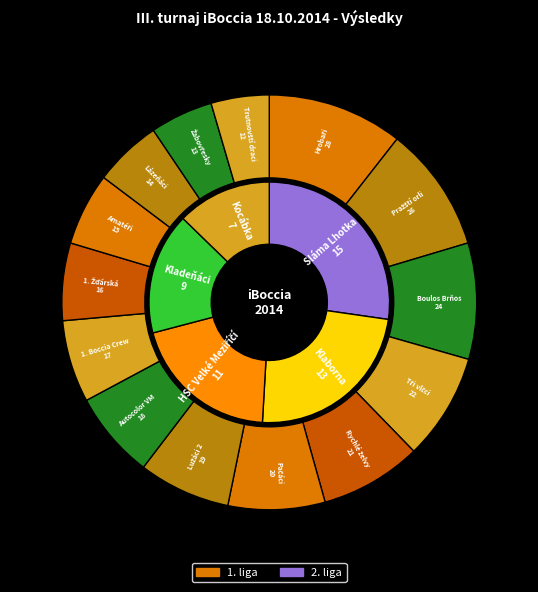

To the nearest percent, what percentage of the pie is 1. Žďárská?

6%